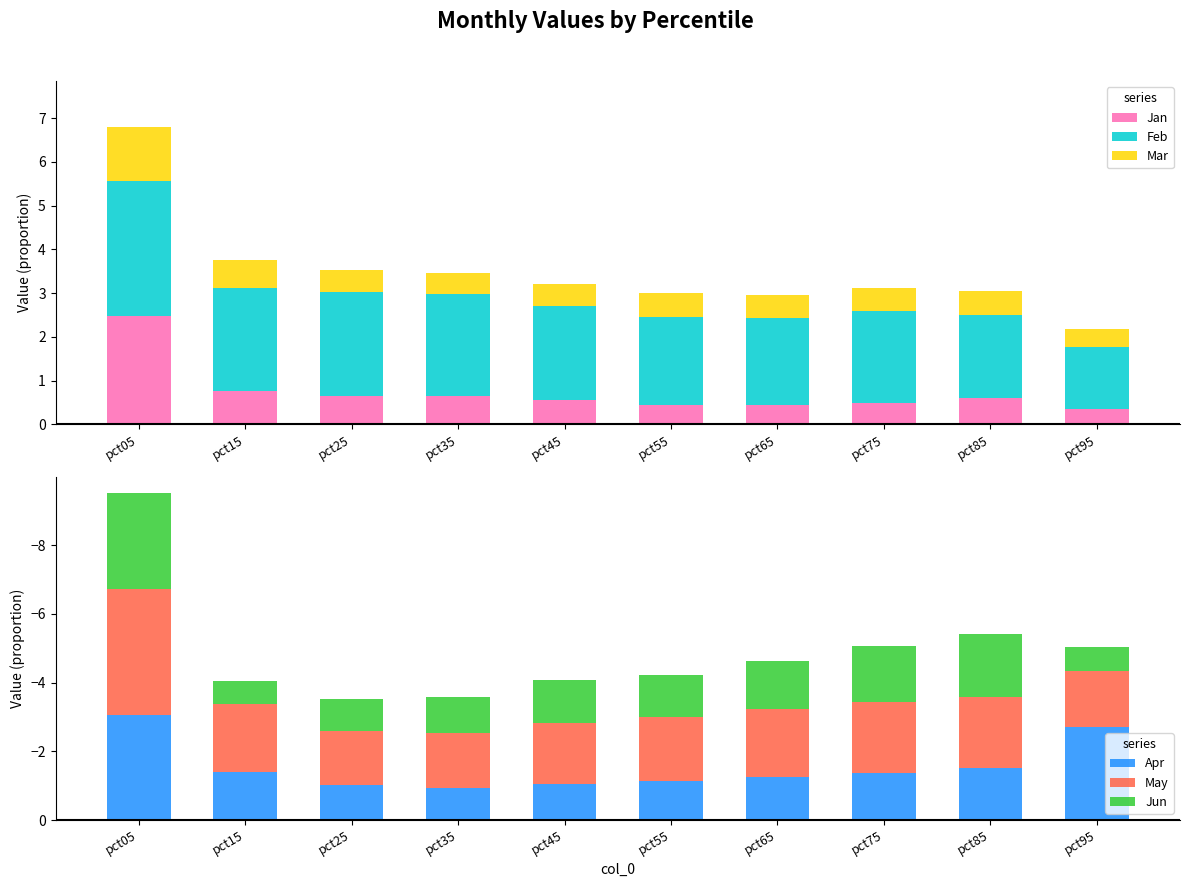

What is the sum of all Jun values?

-13.5